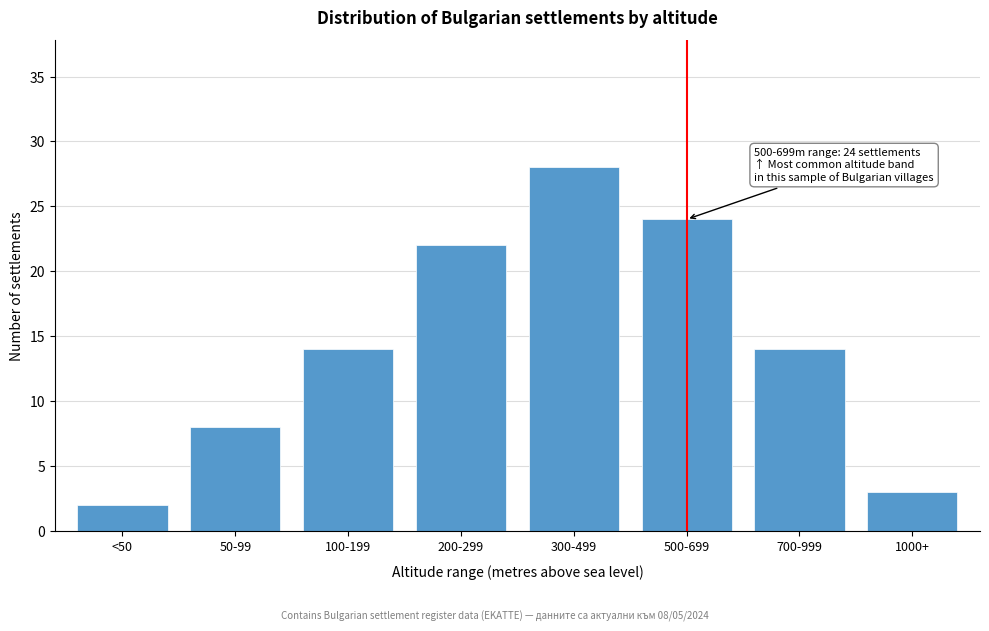

Reading left to right, list all the values displayed in this chart.

2	8	14	22	28	24	14	3